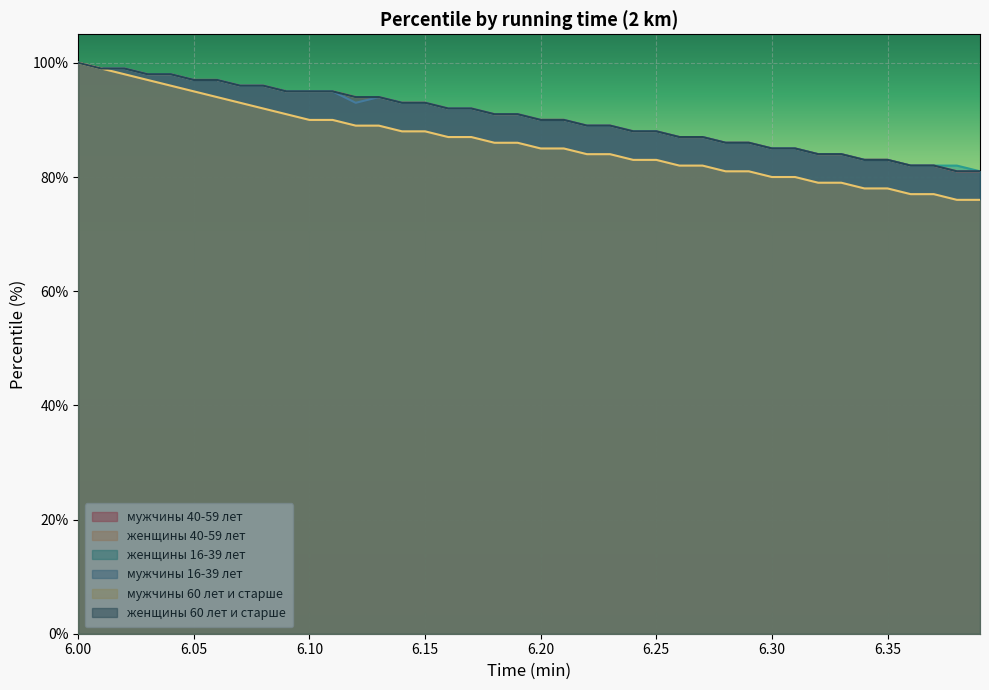

True or false: женщины 40-59 лет and мужчины 60 лет и старше cross at least once.

False